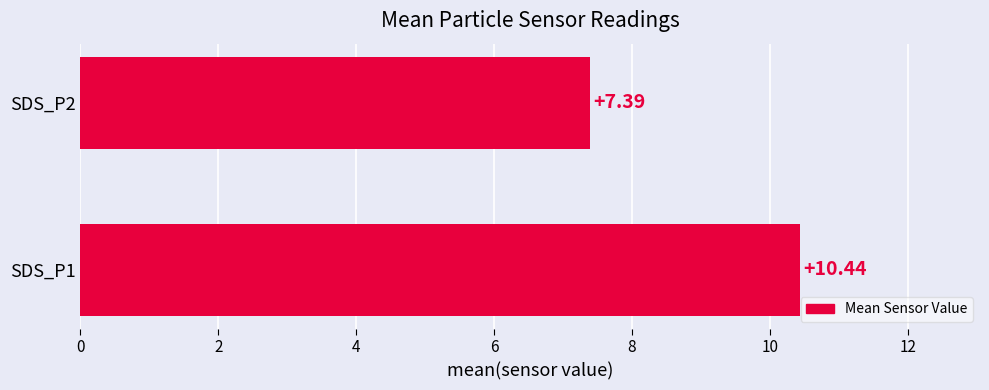

Approximately how many times larger is the value at SDS_P2 compared to SDS_P1?

0.7